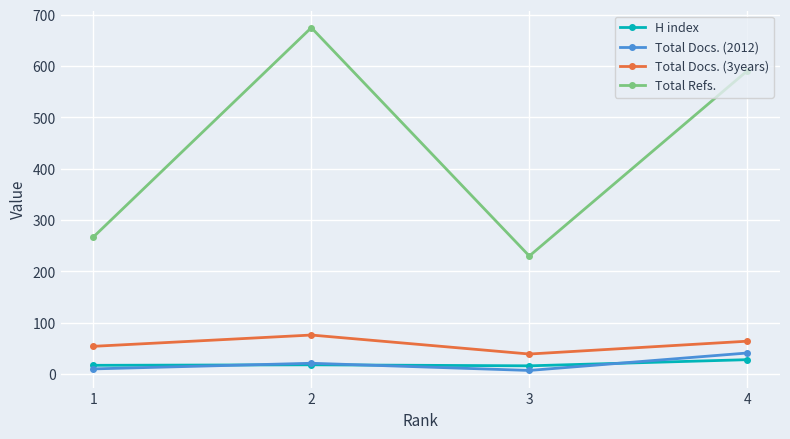

Is the value of Total Docs. (3years) at 3 greater than the value of H index at 1?

Yes